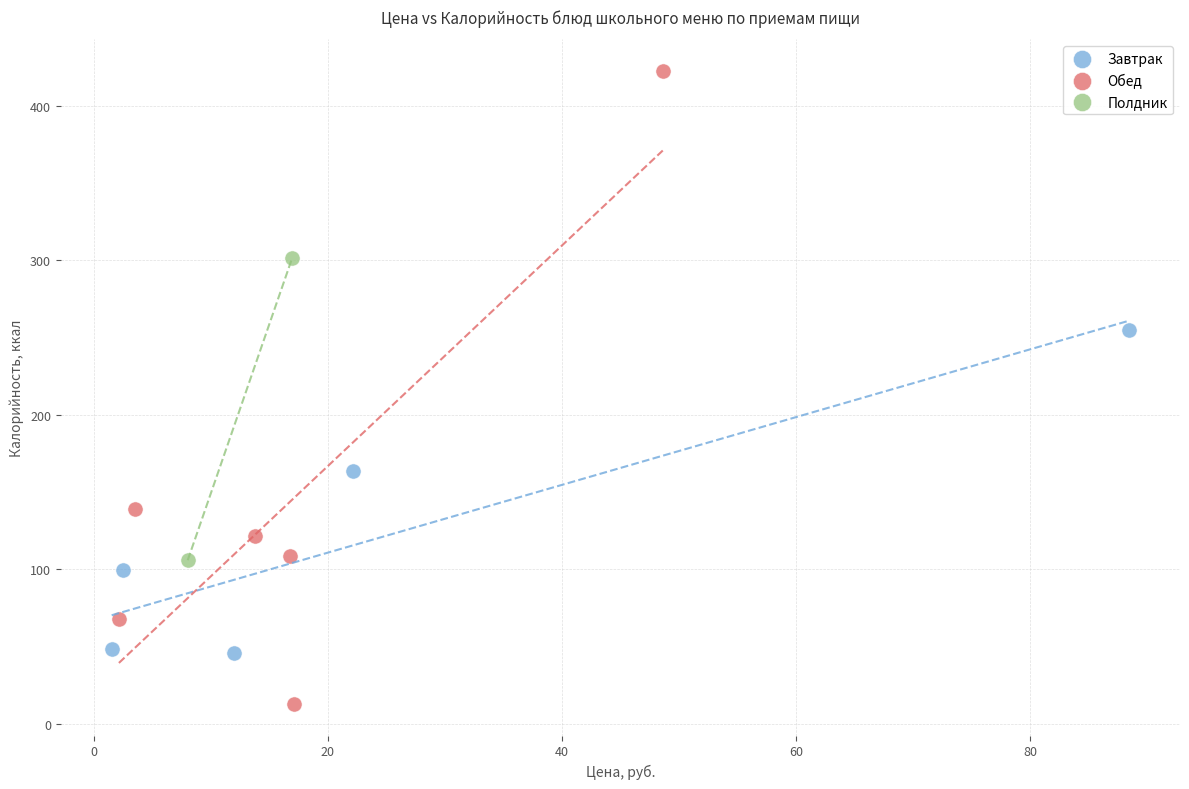

What are all the series names shown in the legend?

Завтрак, Обед, Полдник